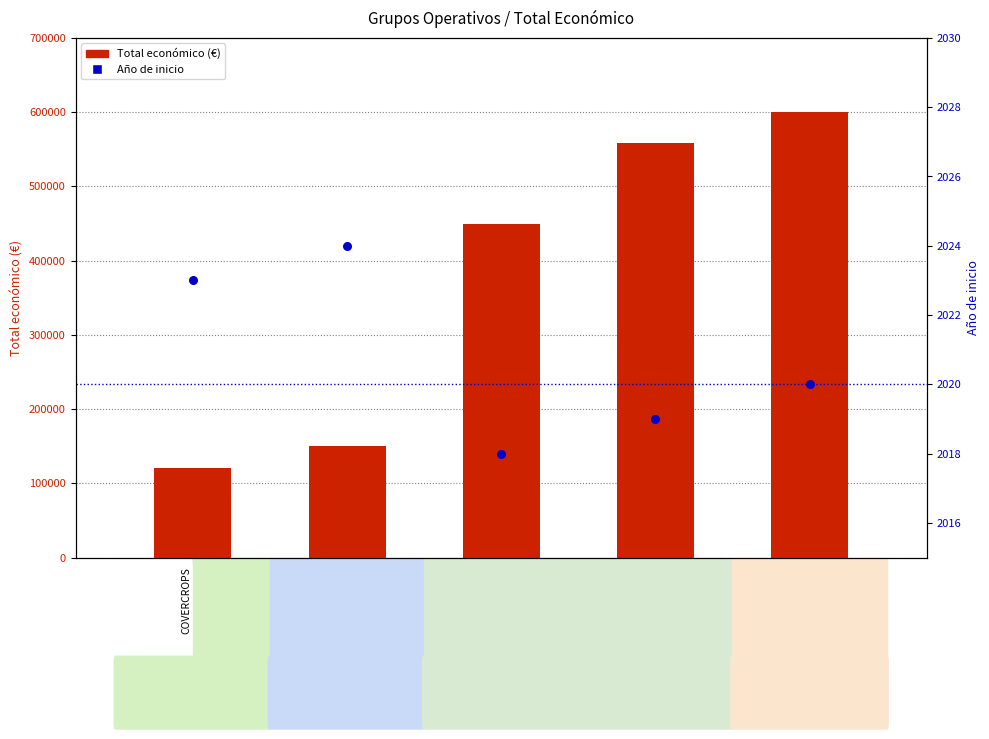

What are all the series names shown in the legend?

Total económico, Año de inicio